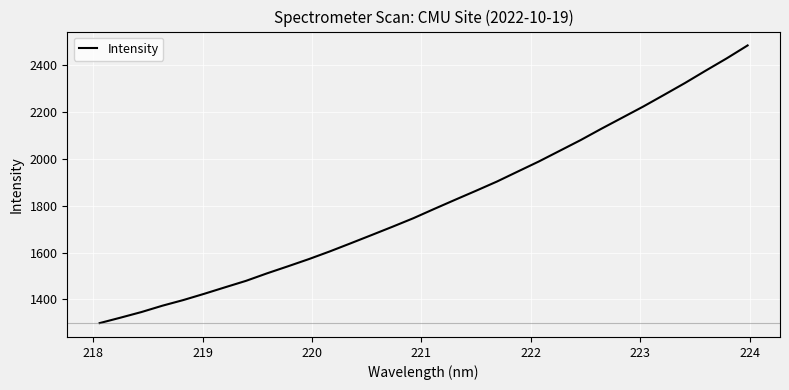

What is the smallest value displayed?

1298.8